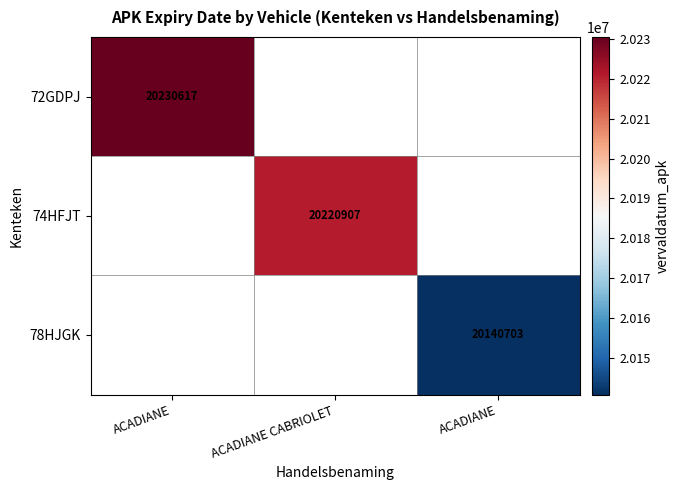

List the series in order of their peak value, highest first.

72GDPJ, 74HFJT, 78HJGK